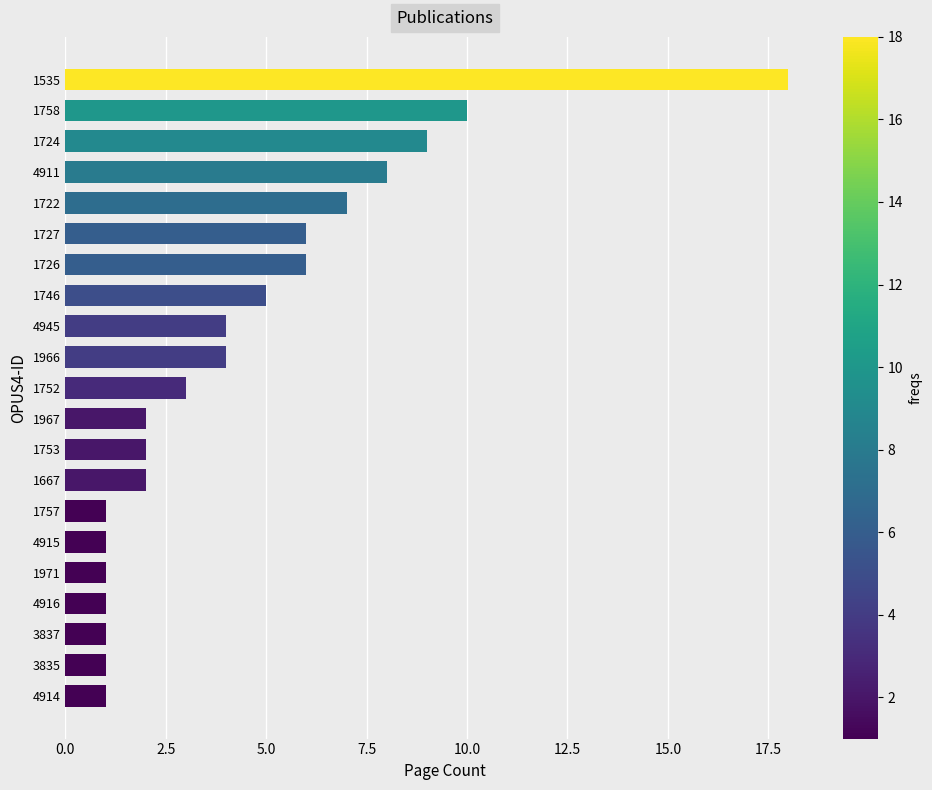

What value does the data have at 1535?

18